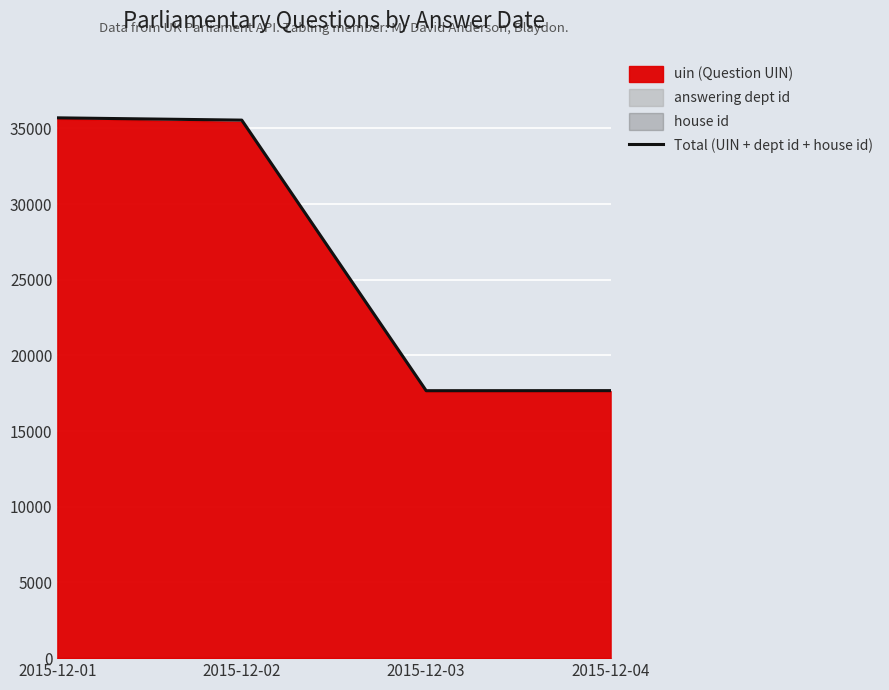

Rank the categories by value from highest to lowest.

2015-12-01, 2015-12-02, 2015-12-04, 2015-12-03